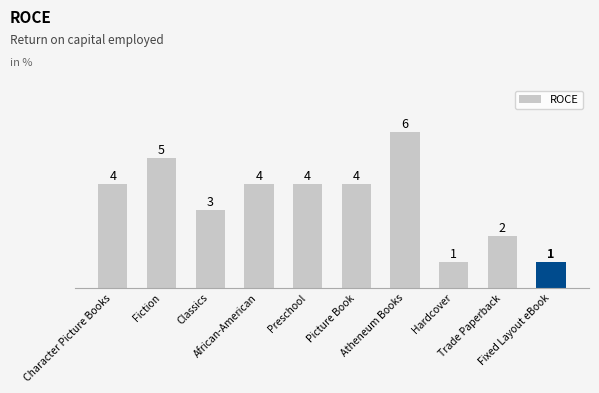

Reading left to right, extract all data points from this chart.

4	5	3	4	4	4	6	1	2	1